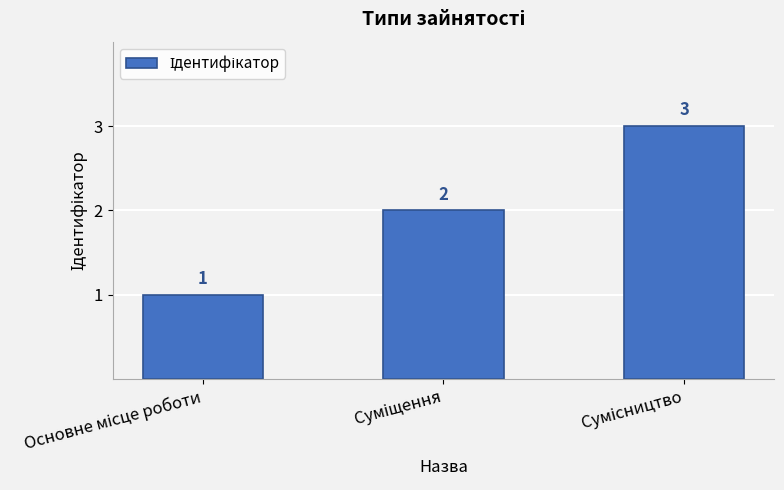

What is the difference between the maximum and minimum values?

2